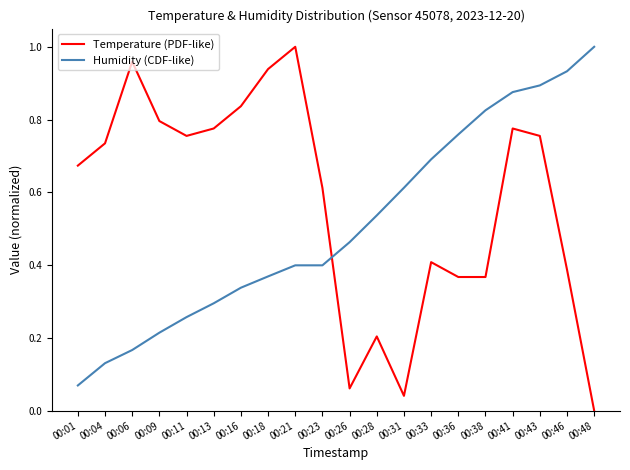

What is the sum of all Temperature (PDF-like) values?

11.4